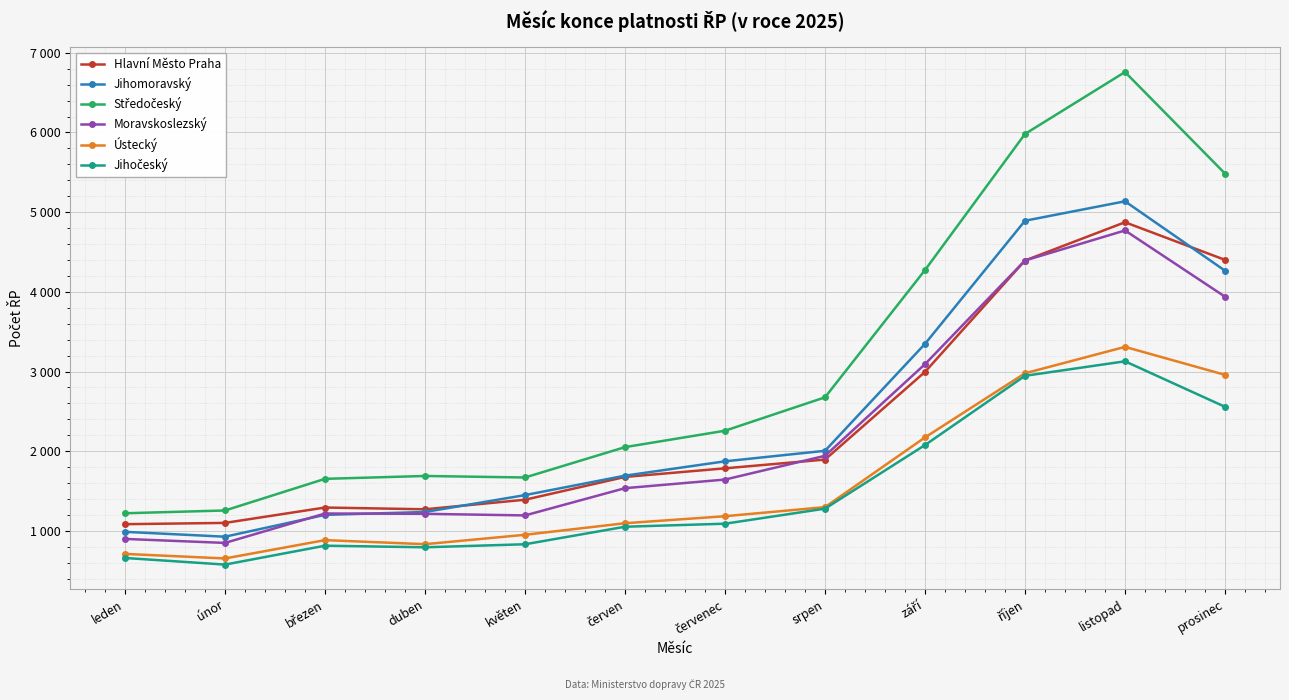

At which label does Jihomoravský first exceed 1873?

srpen